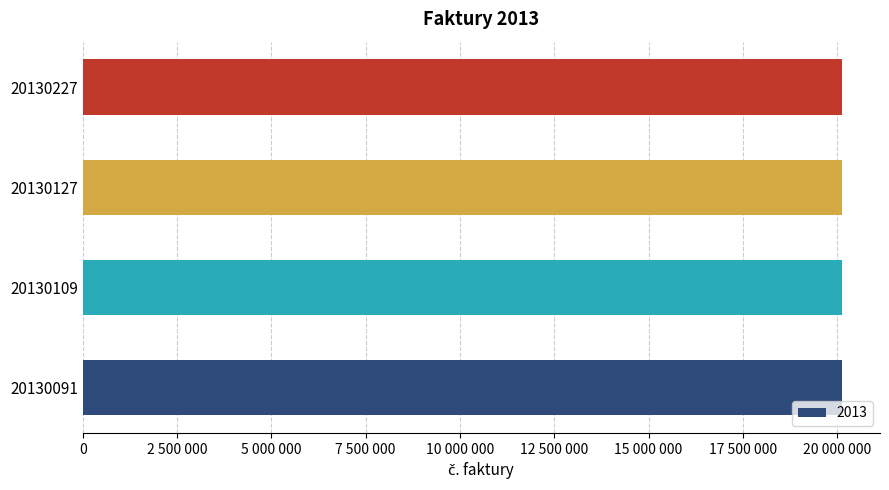

Is it true that the value at 20130109 is 32330852?

False